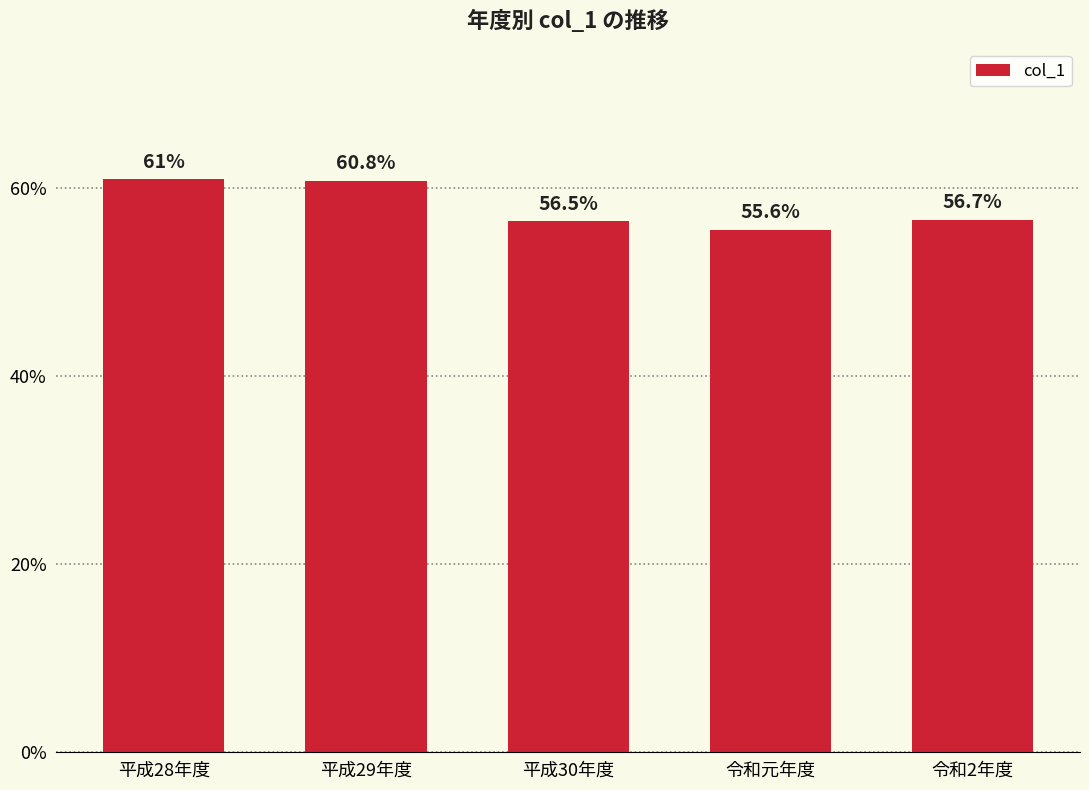

What is the label of the 4th bar from the right?

平成29年度